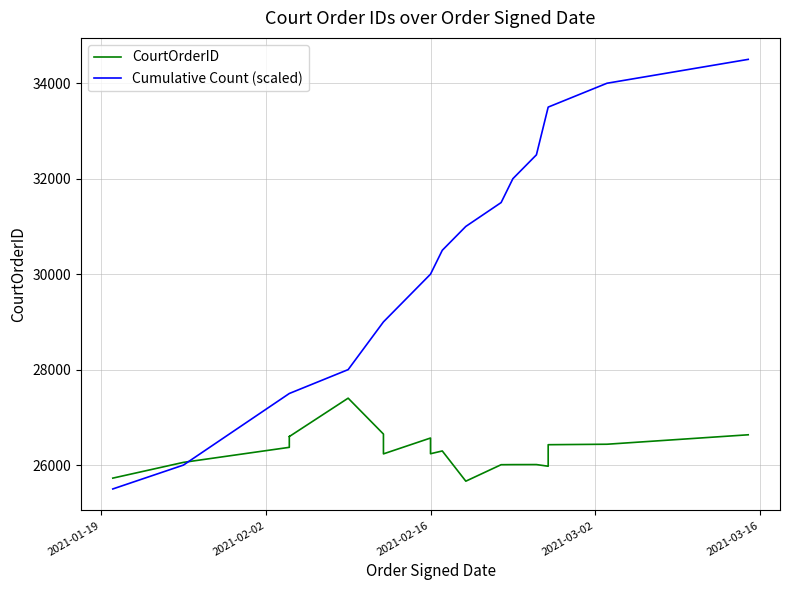

What is the smallest value displayed?

25663